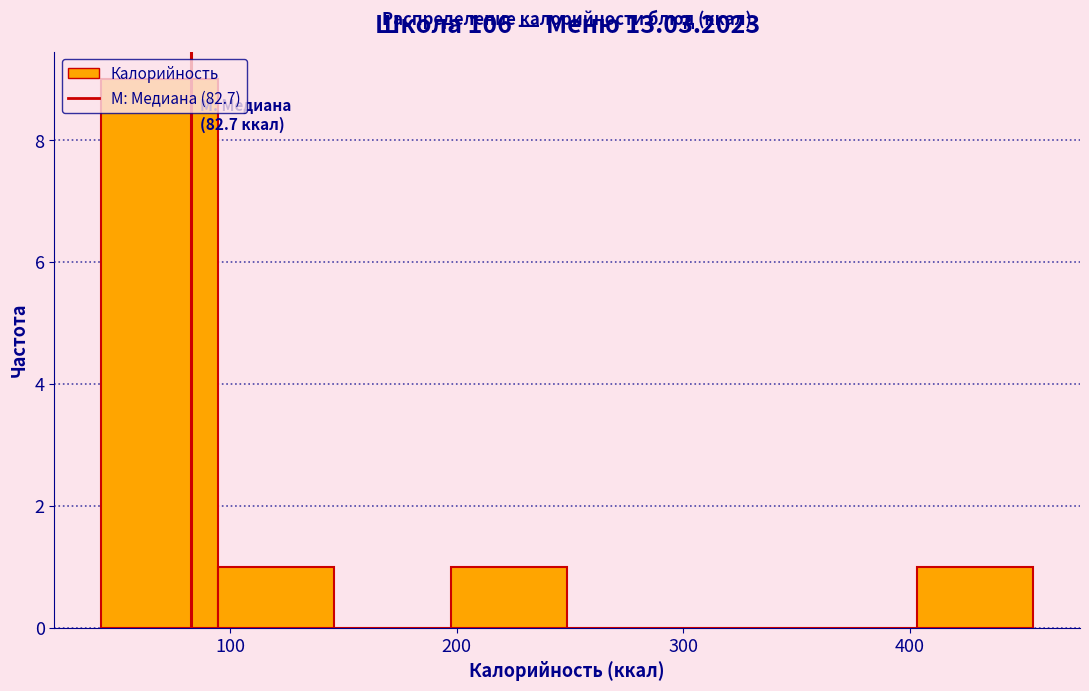

Over which range of the x-axis is the bar tallest?

40 to 90